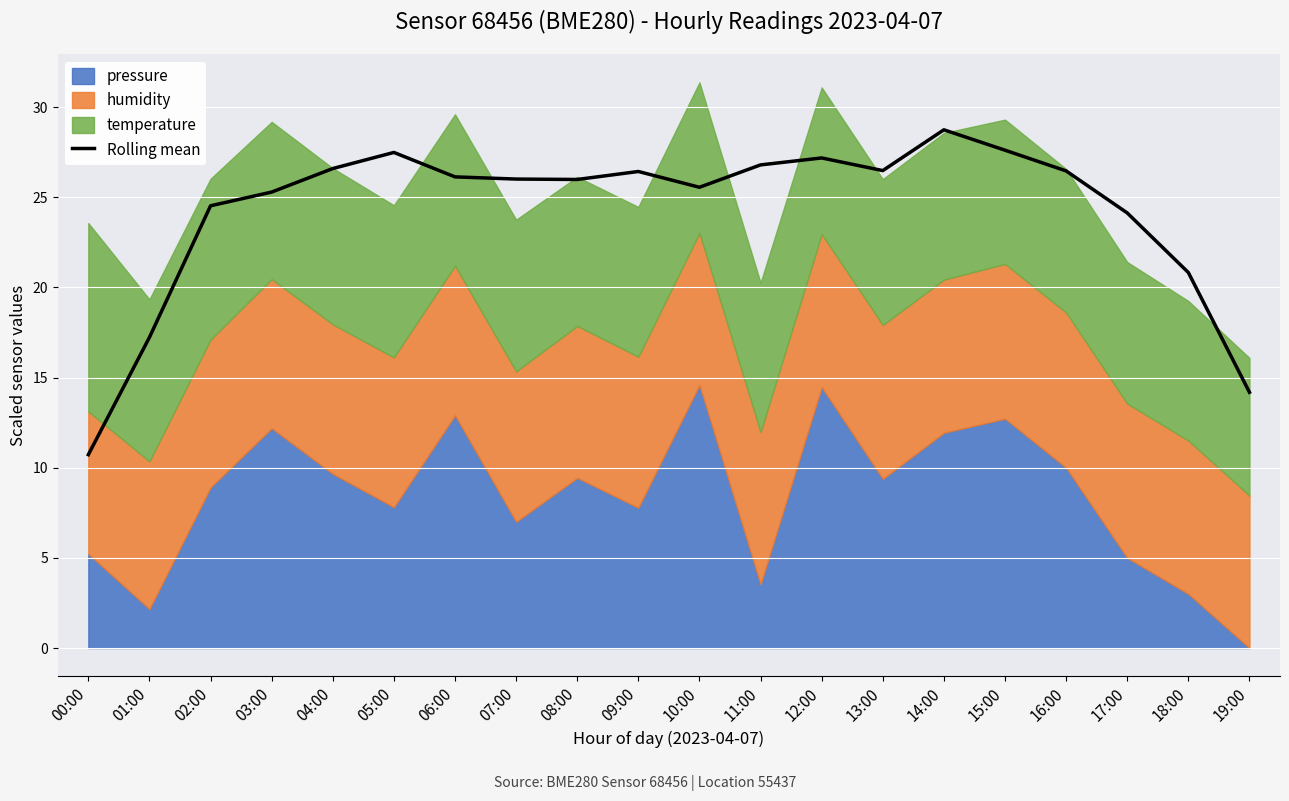

The chart shows a value of 35.5 at 08:00. True or false?

False